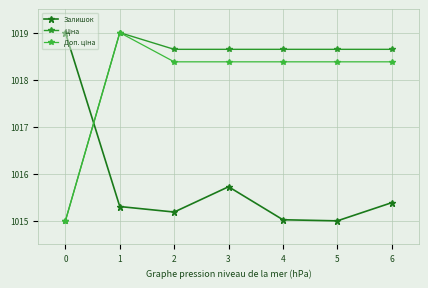

Is this an area chart (filled region under the line)?

No